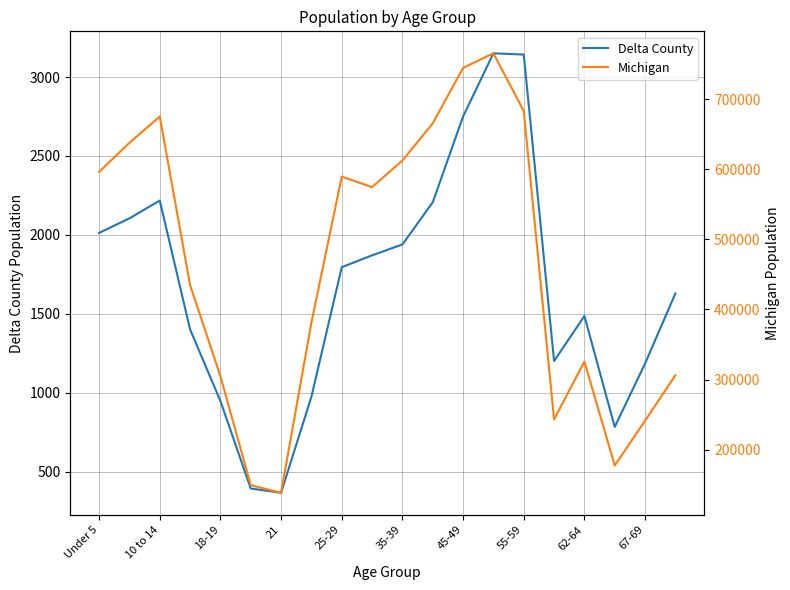

Rank the series by their average value, from lowest to highest.

Delta County, Michigan